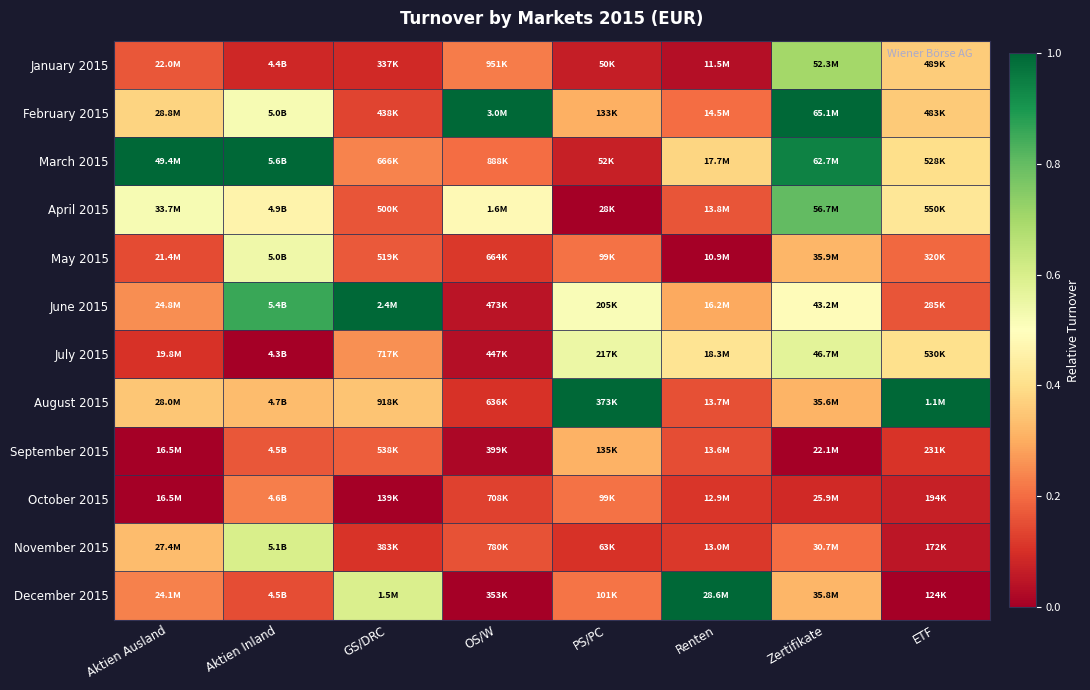

Which label corresponds to the largest value in the chart?

OS/W